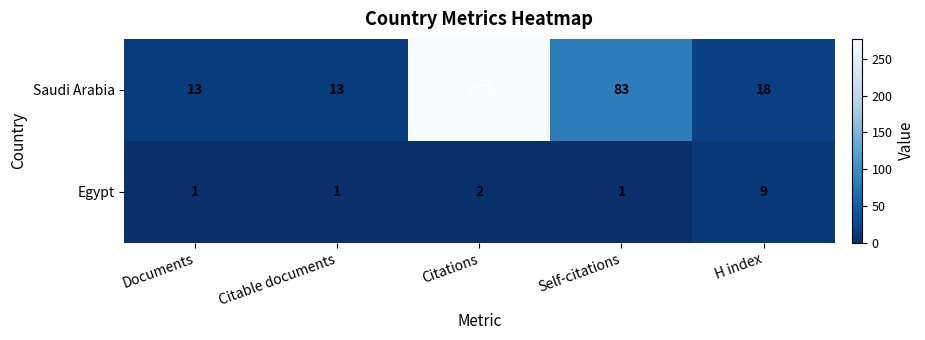

Reading right to left, extract all data points from this chart.

Saudi Arabia: H index=18	Self-citations=83	Citations=277	Citable documents=13	Documents=13
Egypt: H index=9	Self-citations=1	Citations=2	Citable documents=1	Documents=1